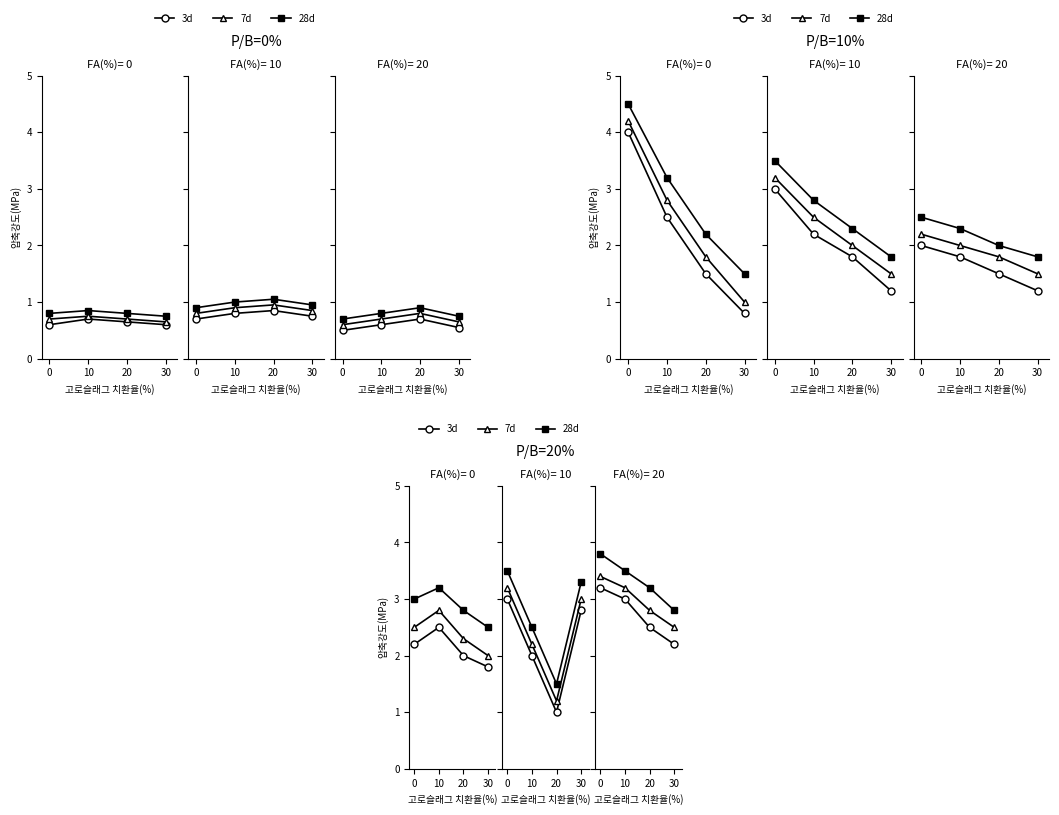

List the series in order of their overall mean, lowest first.

3d, 7d, 28d